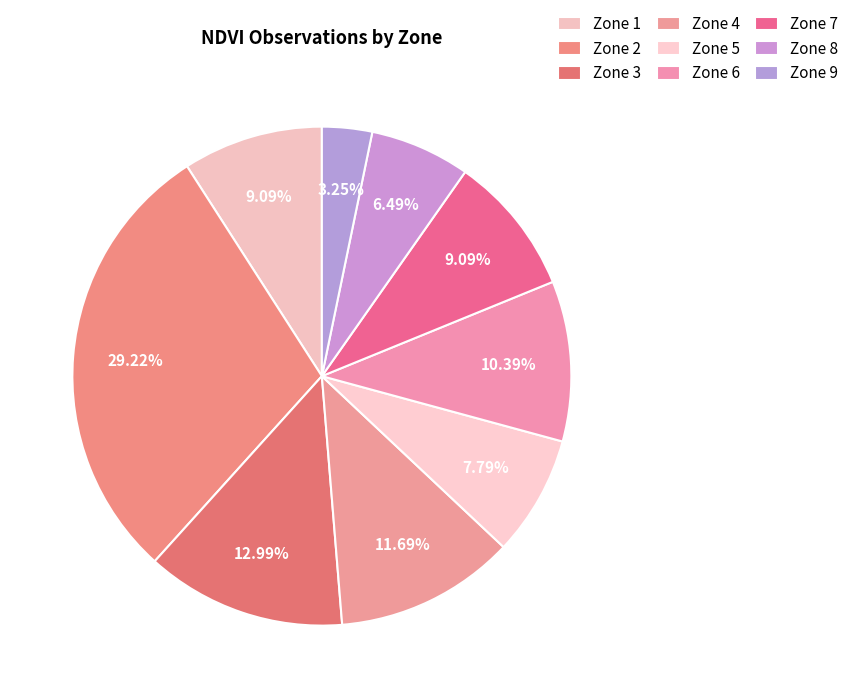

Which category has the biggest portion of the pie?

Zone 2